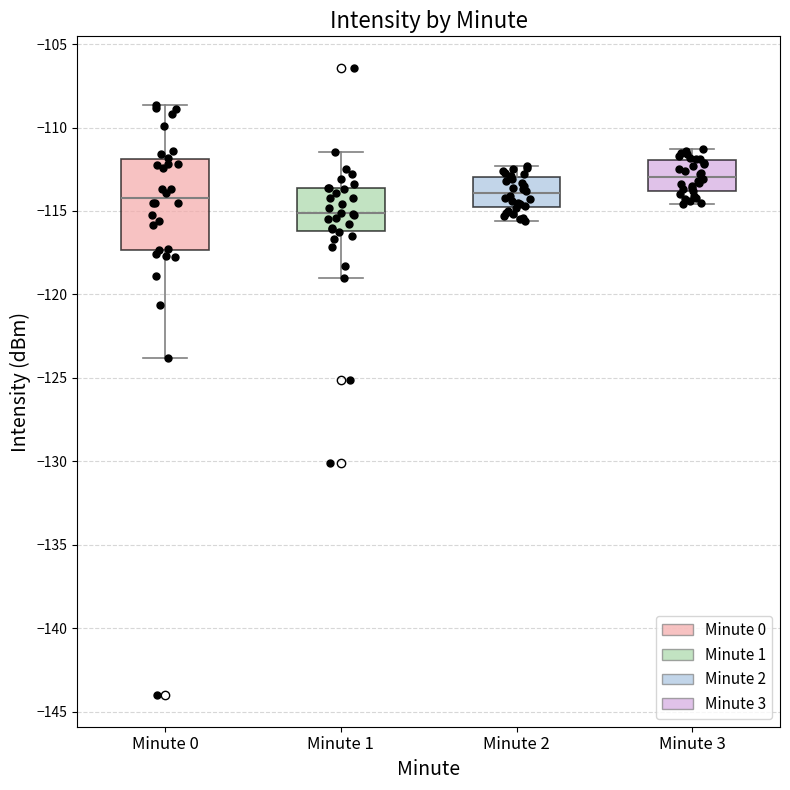

Which box is the tallest, from its lower edge to its upper edge?

Minute 0